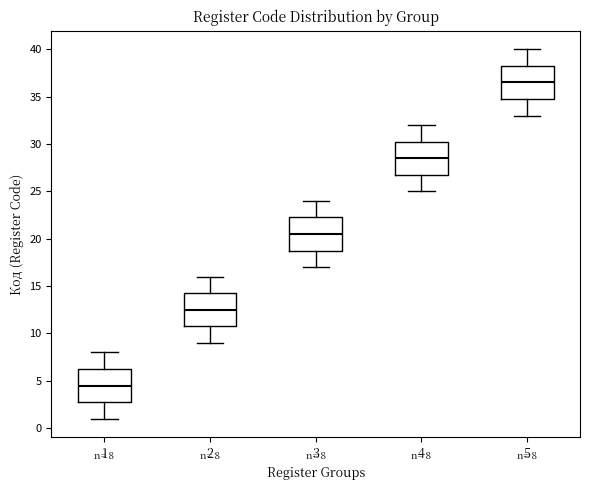

Which box's median line is the highest?

5